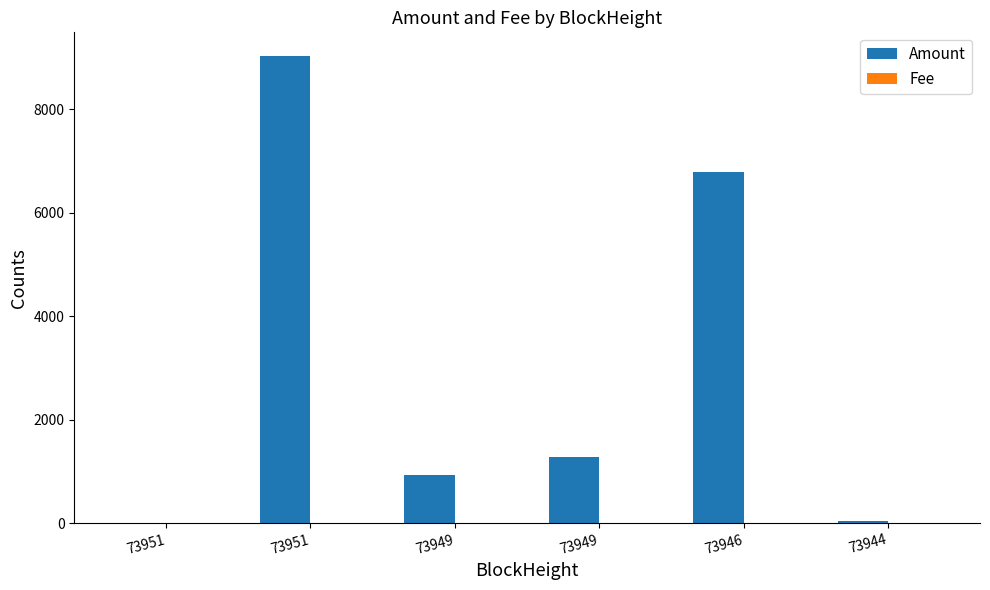

How many series are shown in this chart?

2